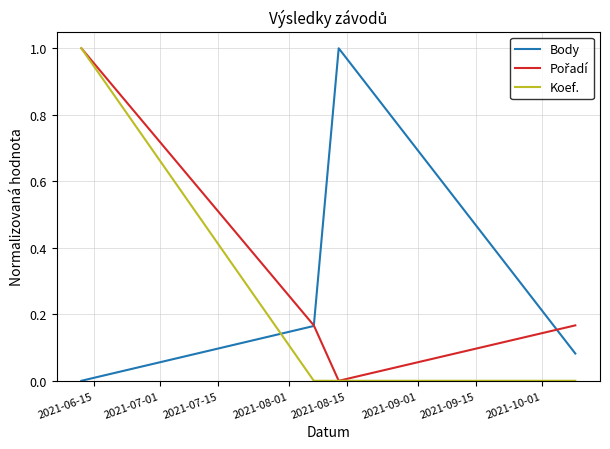

Which series ends up on top after the final intersection of Body and Koef.?

Body